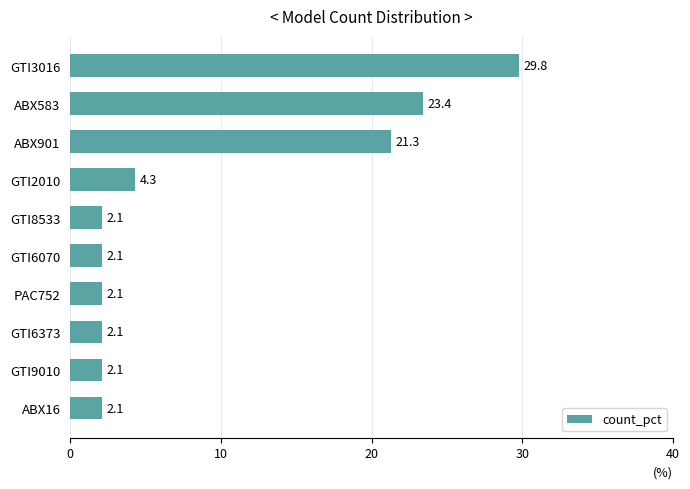

The value at GTI3016 is 12.2. True or false?

False